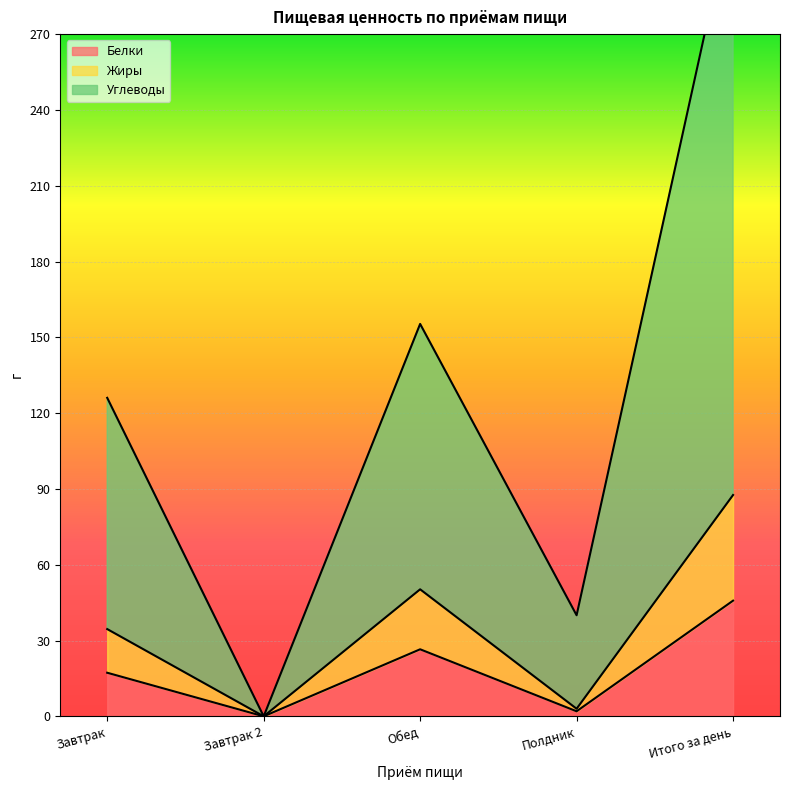

Reading left to right, what are all the values shown in this chart?

Белки: Завтрак=17.2	Завтрак 2=0.0	Обед=26.5	Полдник=2.0	Итого за день=45.8
Жиры: Завтрак=34.5	Завтрак 2=0.0	Обед=50.3	Полдник=3.0	Итого за день=87.6
Углеводы: Завтрак=126.0	Завтрак 2=0.0	Обед=155.3	Полдник=40.0	Итого за день=321.1